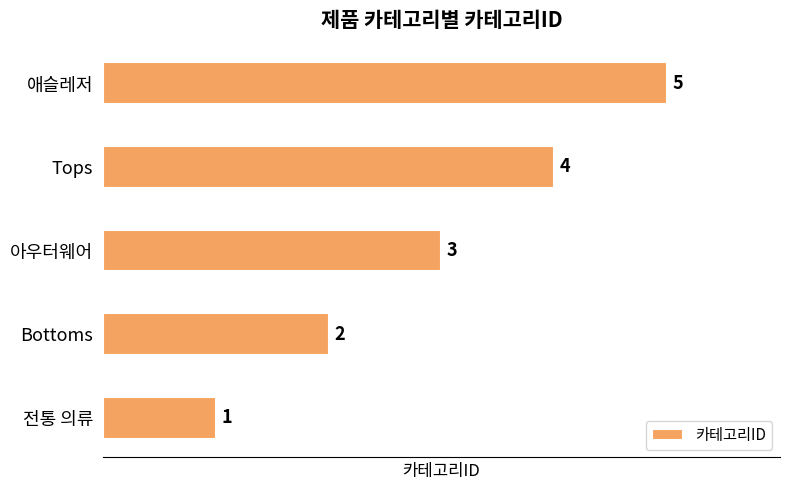

Count the values in the range 2 to 4.

3